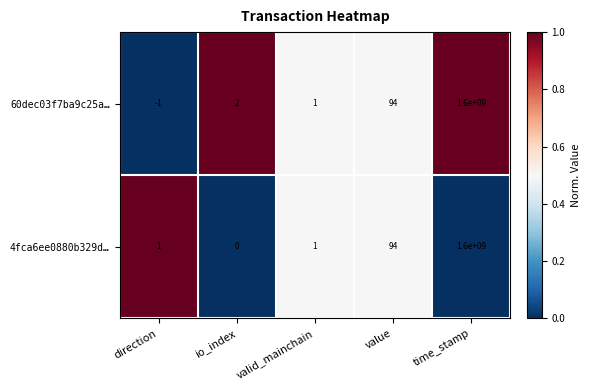

What is the maximum value for 4fca6ee0880b329d…?

1600000000